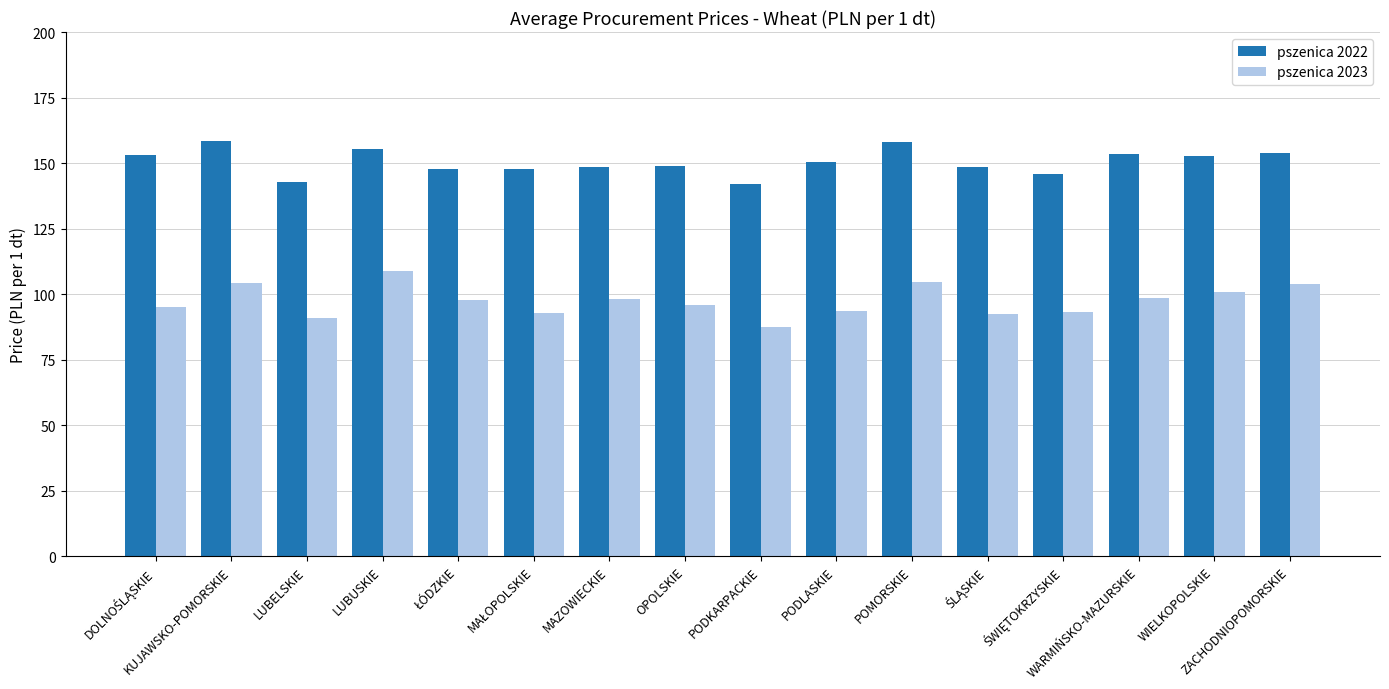

Which series has the largest total across all categories?

pszenica 2022